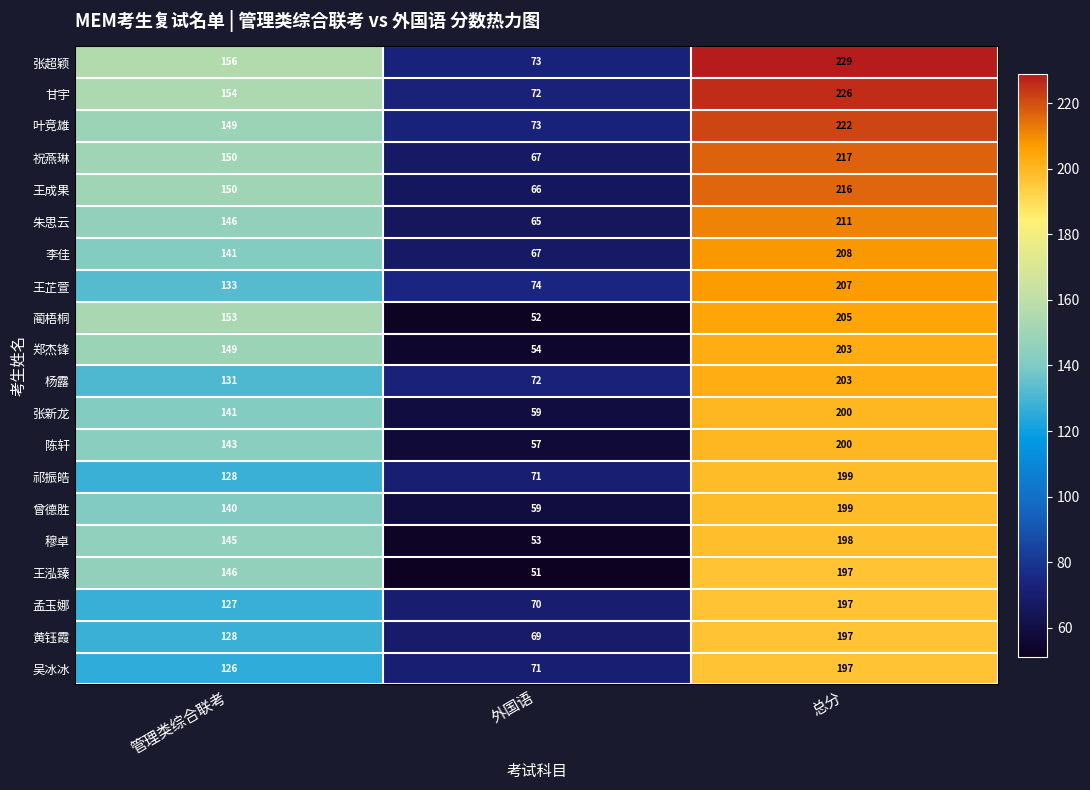

At which category is the sum across all series the highest?

总分